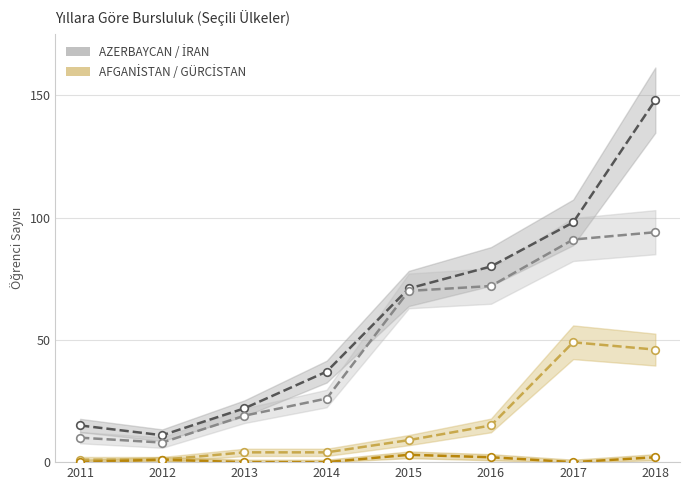

At how many categories does at least one series exceed 109?

1